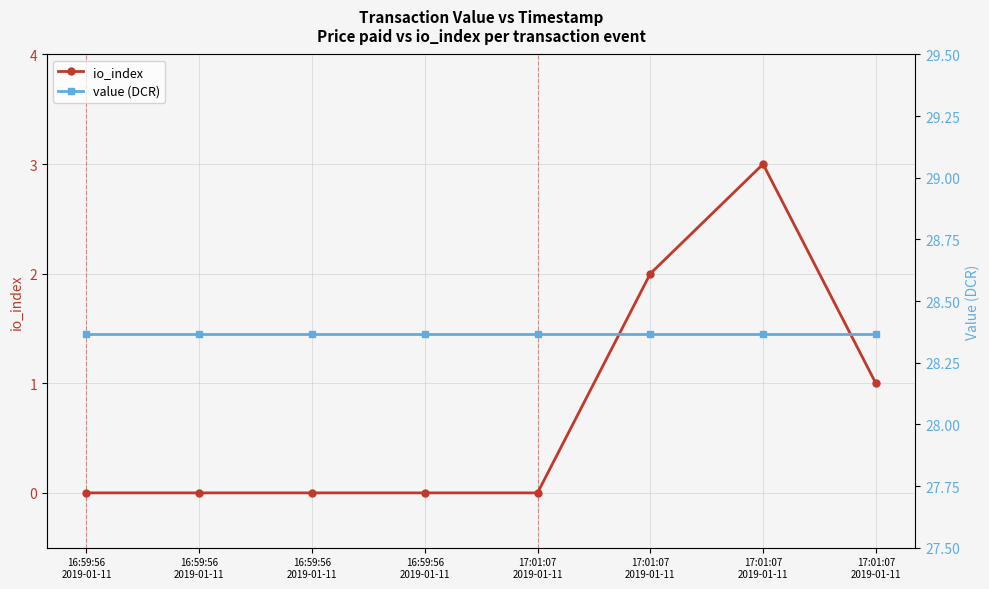

True or false: value (DCR) and io_index intersect in this chart.

False